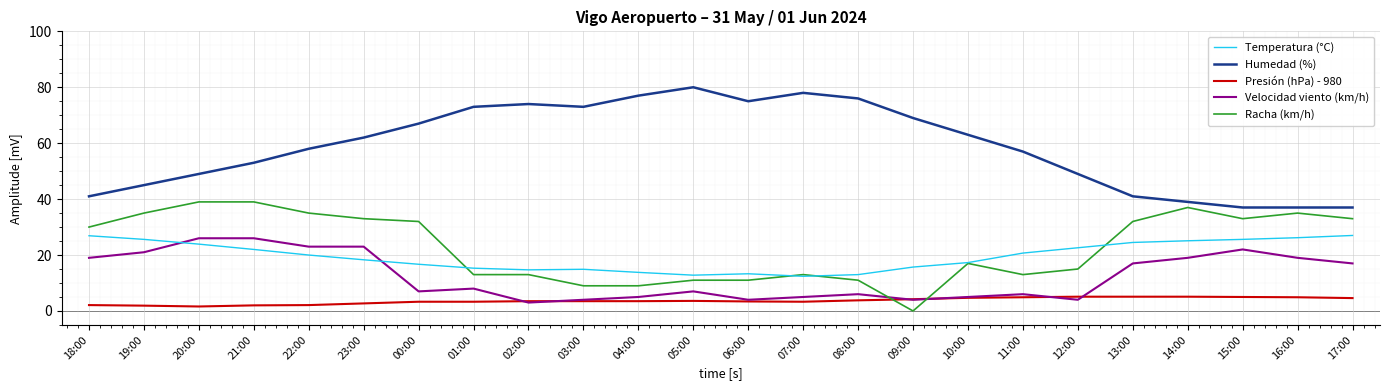

Is it true that Humedad (%) equals 49.0 at 12:00?

True